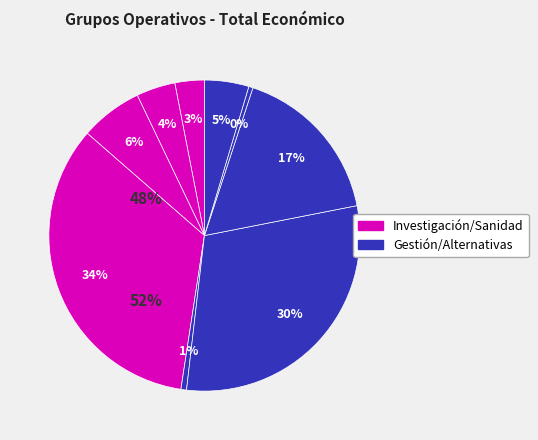

How many slices are in this pie chart?

9